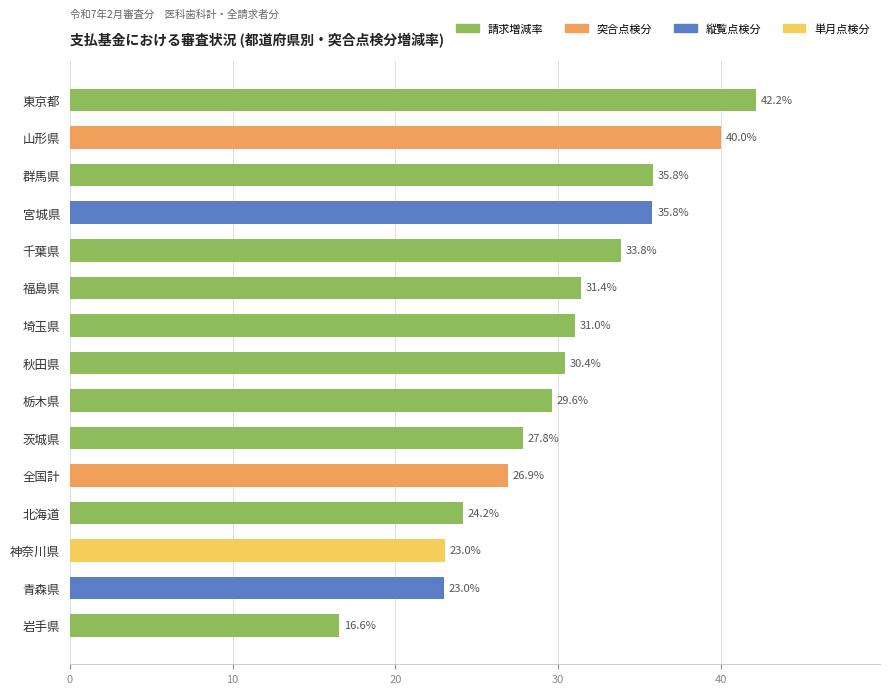

Between 福島県 and 青森県, which is larger?

福島県